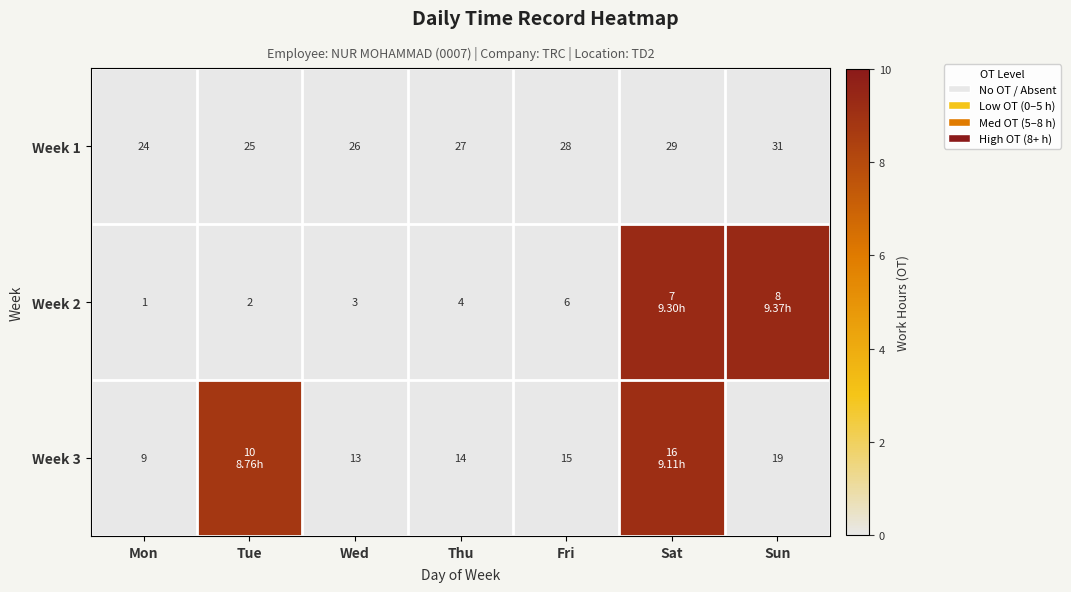

Where is Week 1 nearest to the value 27?

Thu